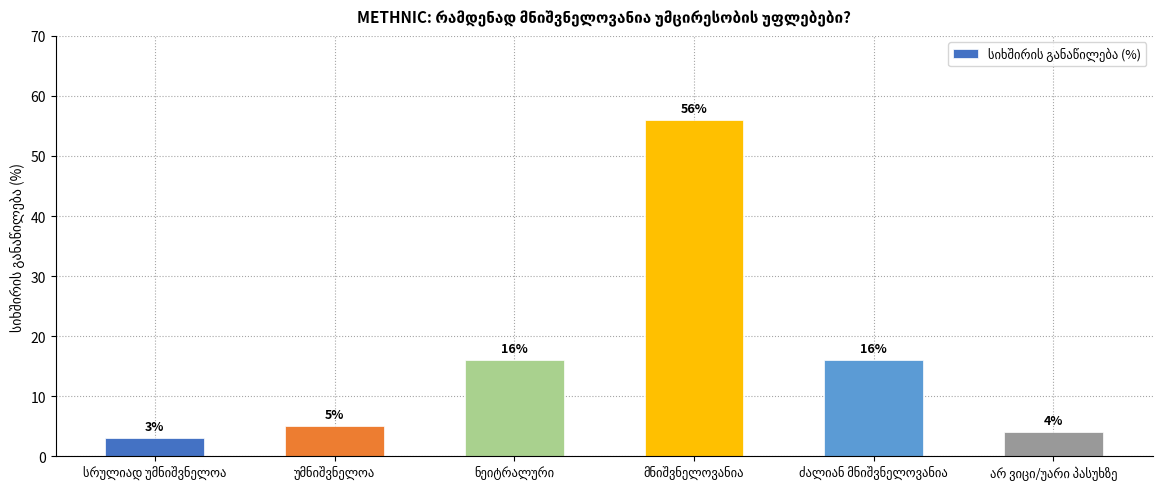

What is the greatest value displayed?

56